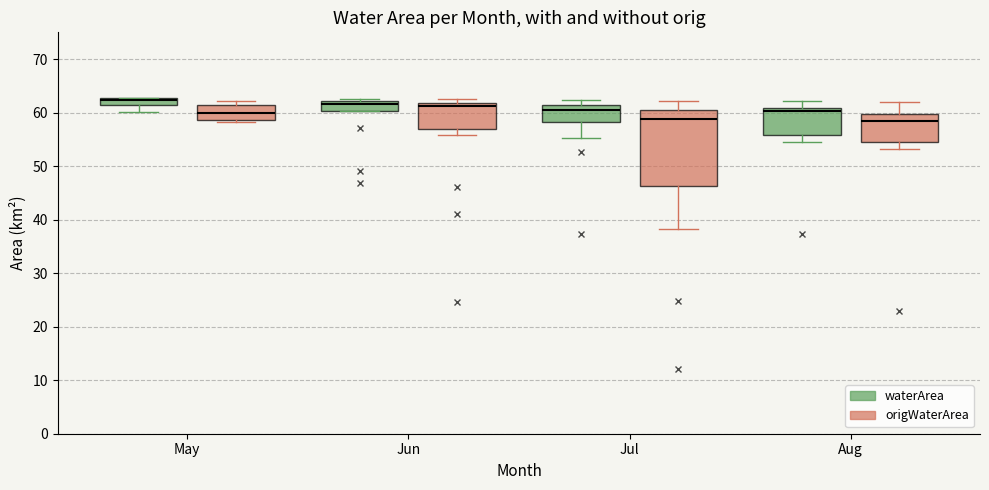

Where is the upper edge of the box for Jul (origWaterArea) on the y-axis? The values are not printed on the chart, so give them approximately, as read against the axis.

60